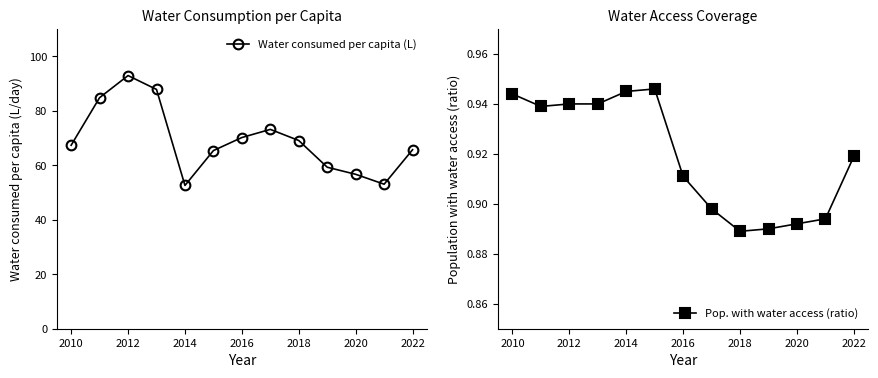

At which label does Water consumed per capita (L) reach its peak?

2012